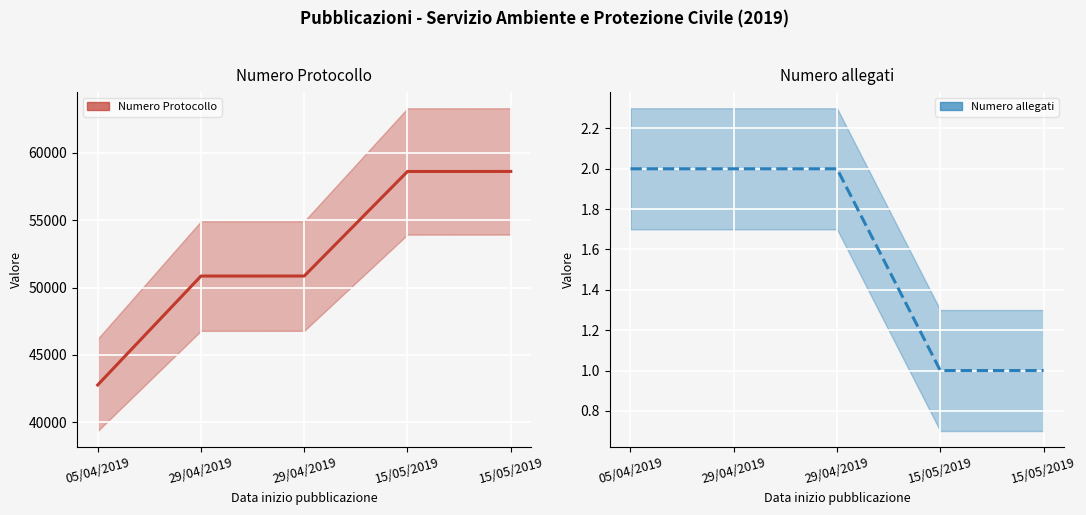

Is it true that Numero allegati equals 2 at 05/04/2019?

True